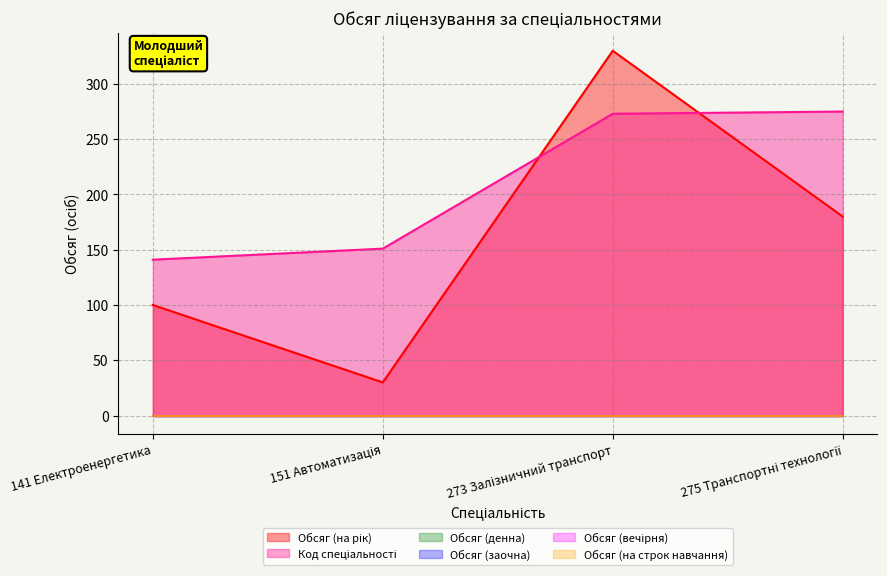

How many lines are shown in the chart?

6